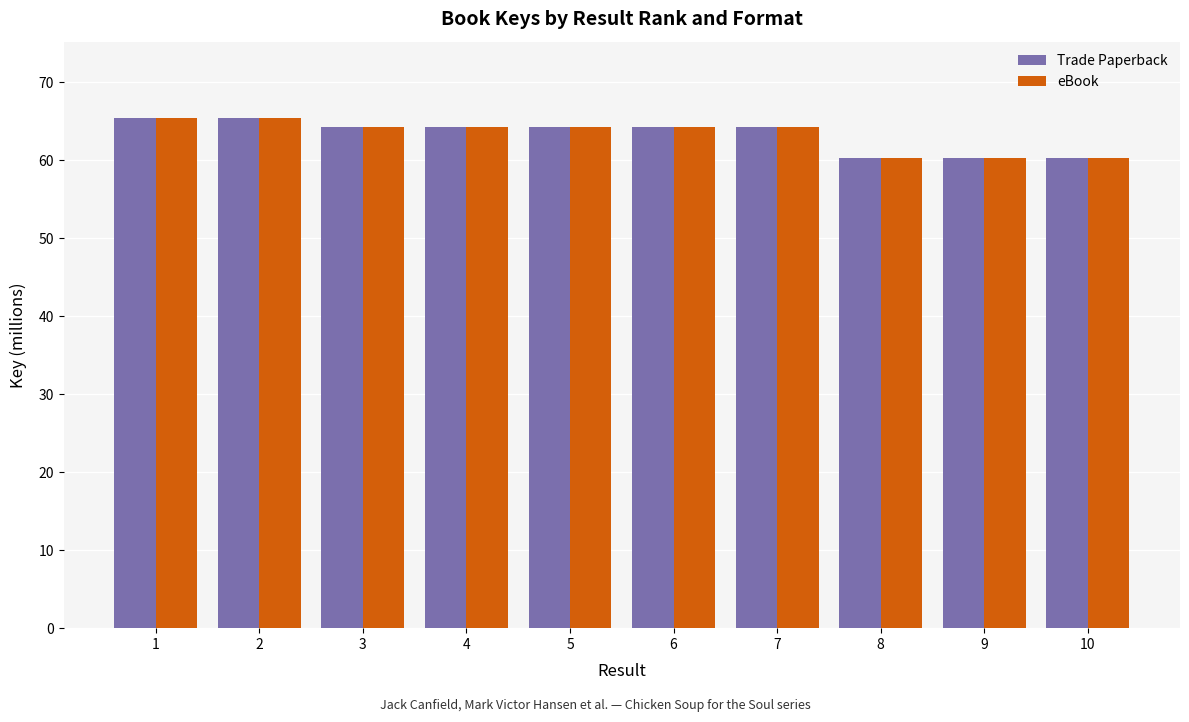

What is the total value across all series at 5?

128.5